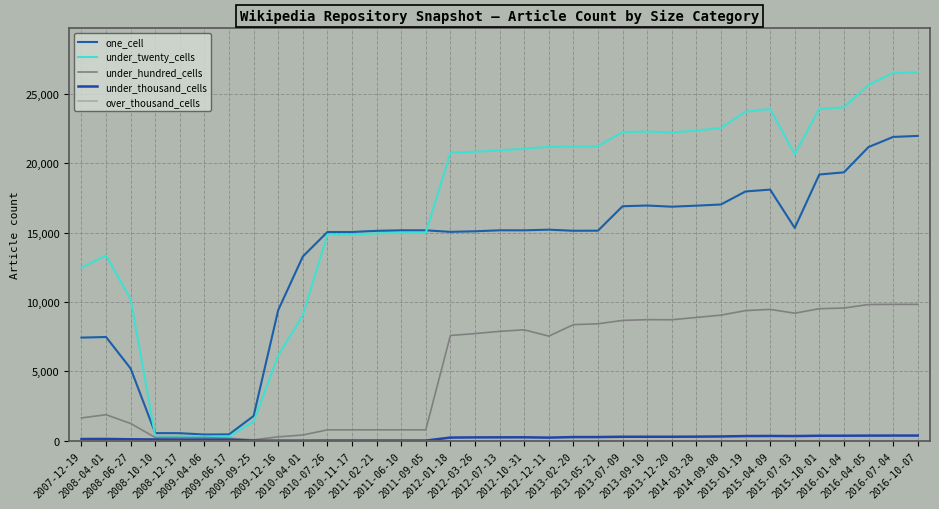

What is the maximum value for one_cell?

21971